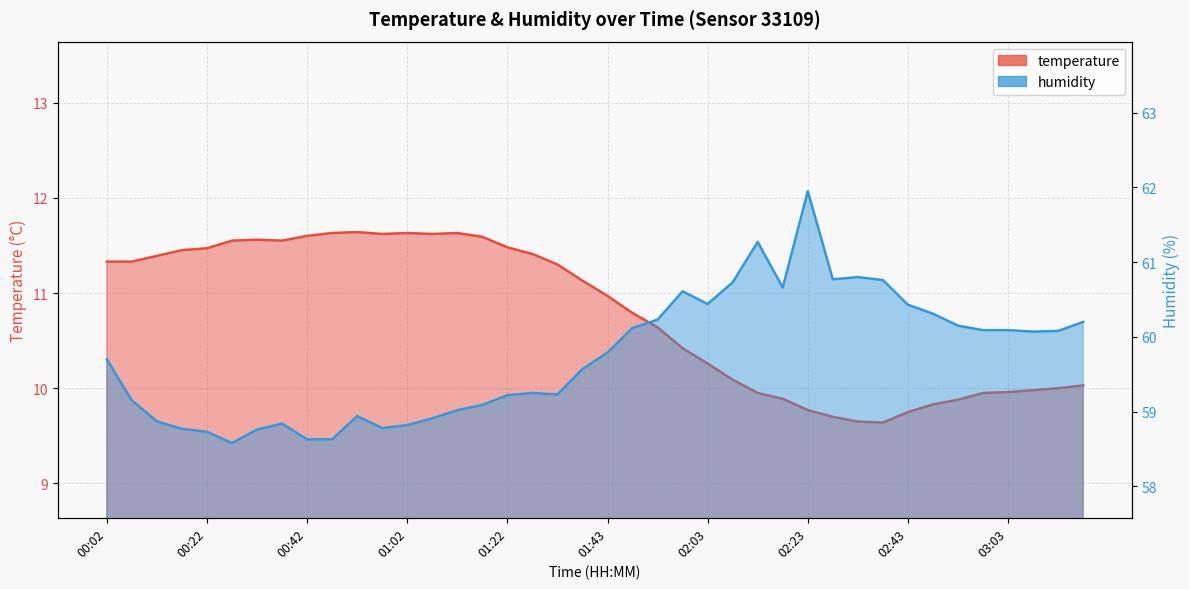

The humidity series shows 22.0 at 01:38. True or false?

False